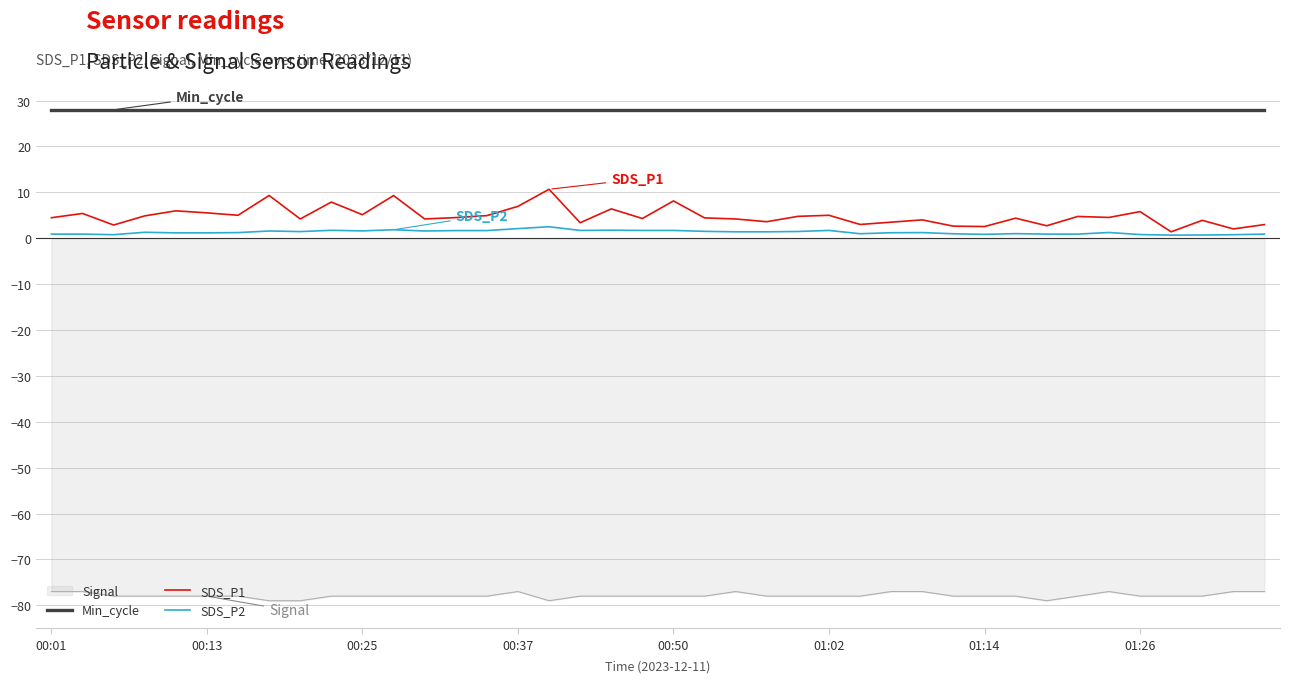

What is the maximum value for SDS_P1?

10.7